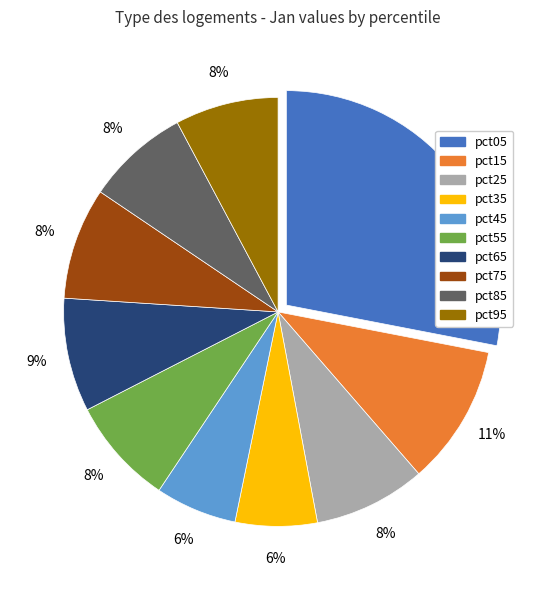

Count the number of slices in the pie.

10